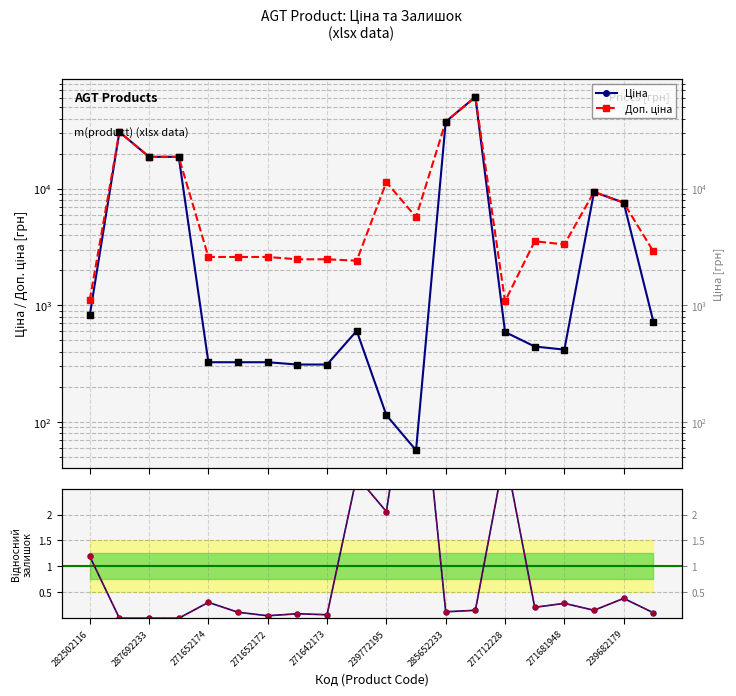

At how many categories does at least one series exceed 16758?

5